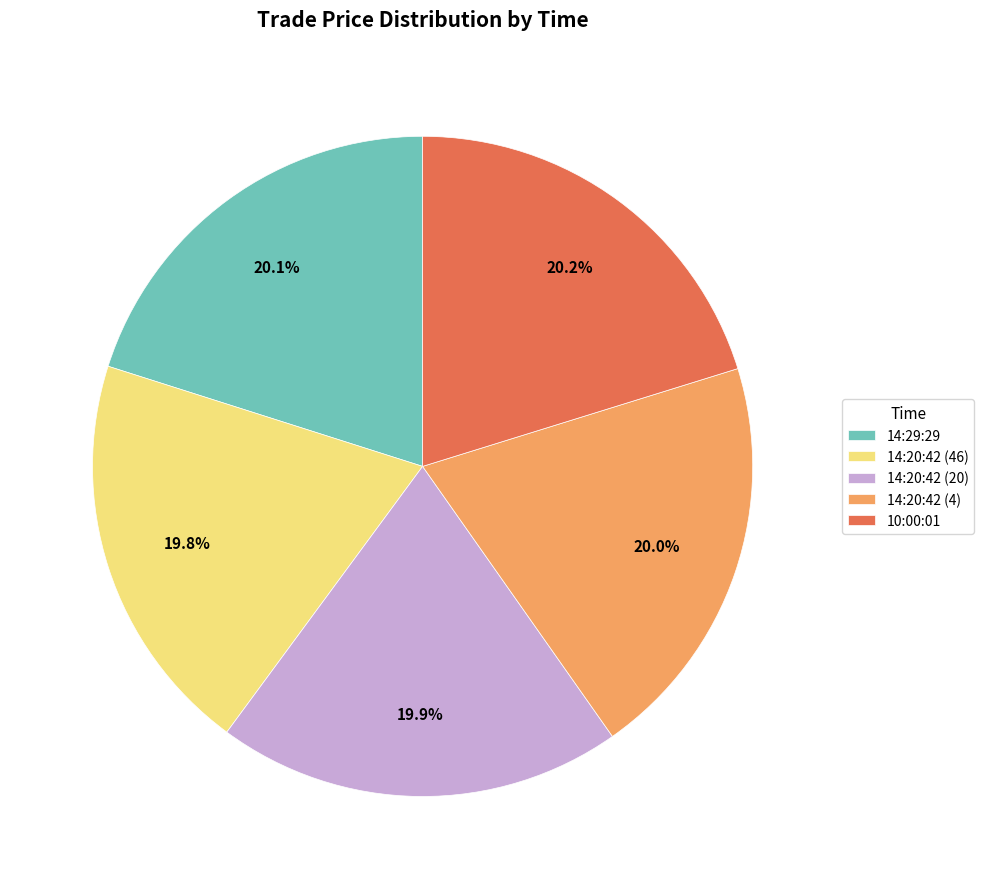

Does 10:00:01 represent more than half of the total?

No